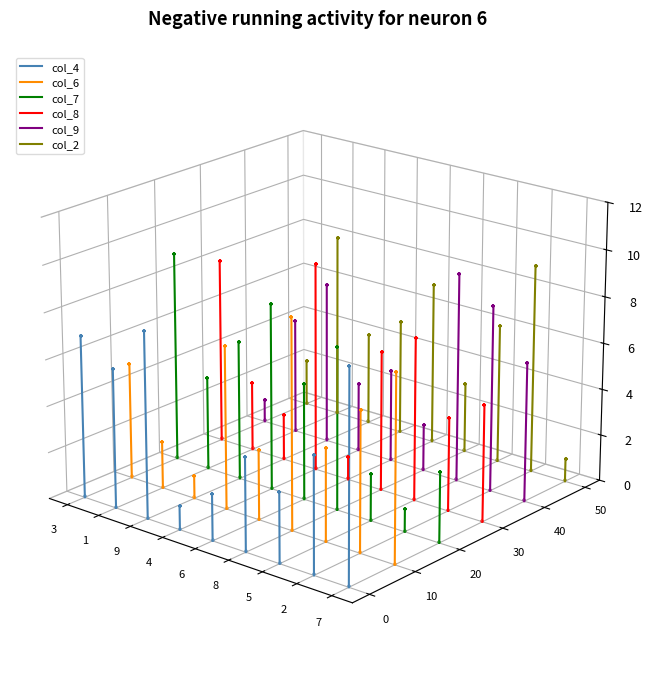

Is the value of col_4 at 1 greater than the value of col_2 at 1?

Yes